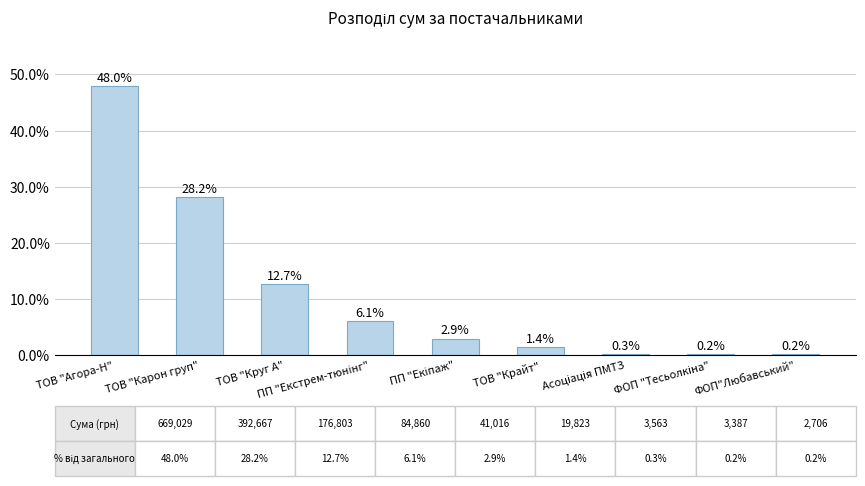

Count the number of categories in the chart.

9